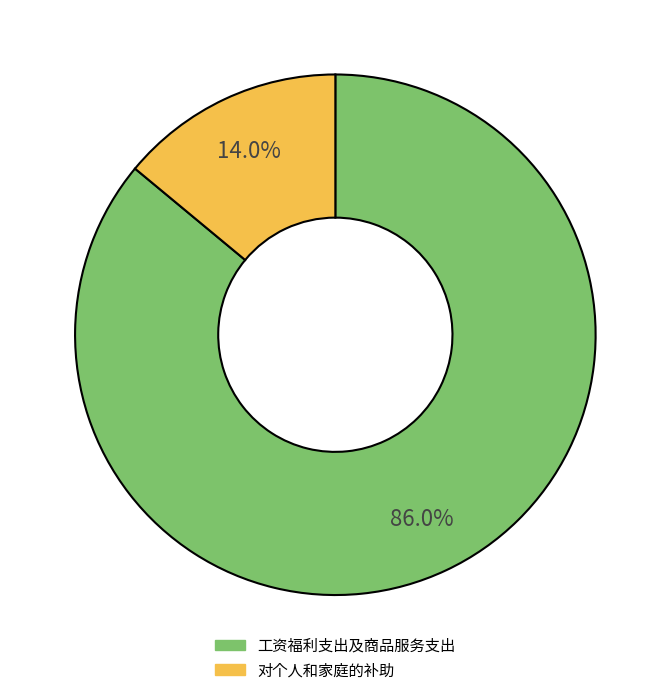

Which has a higher value, 对个人和家庭的补助 or 工资福利支出及商品服务支出?

工资福利支出及商品服务支出